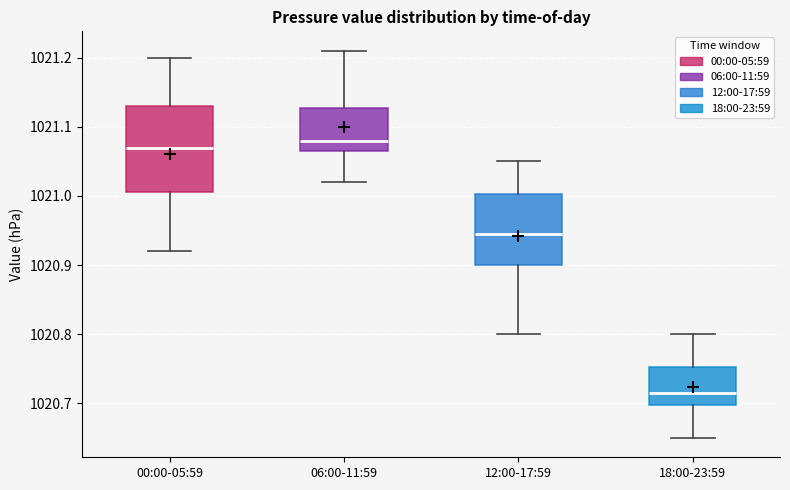

Where does the upper whisker of the box for 12:00-17:59 end on the y-axis? The values are not printed on the chart, so give them approximately, as read against the axis.

1021.05